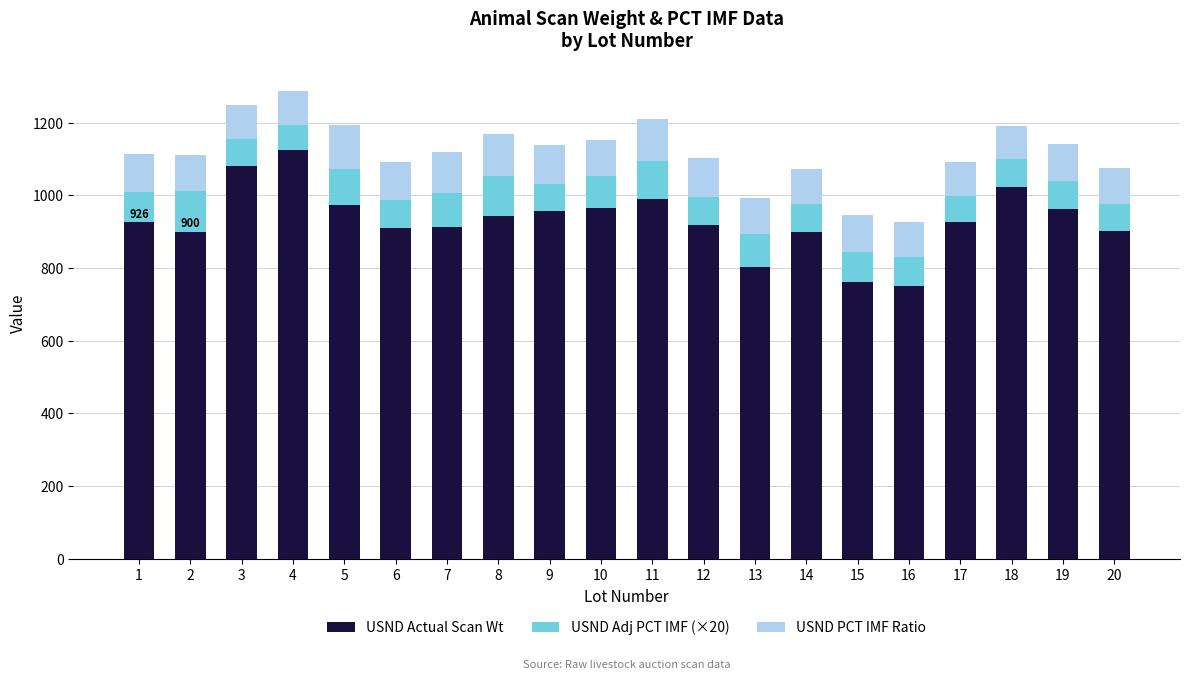

What is the total value across all series at 3?

1249.4